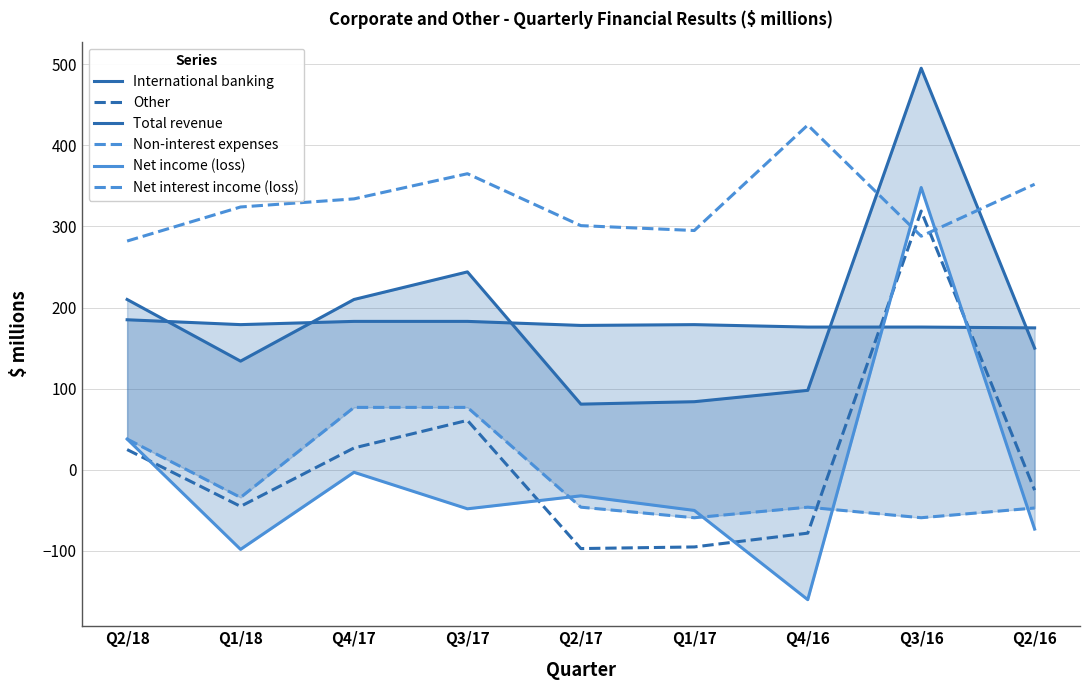

Read the Non-interest expenses value at Q4/16, to the nearest 50.

400